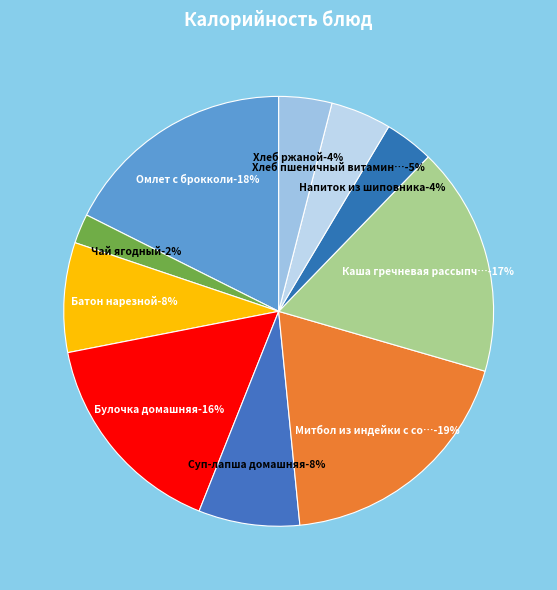

To the nearest percent, what is the combined percentage of Напиток из шиповника and Хлеб пшеничный витаминизированный?

8%